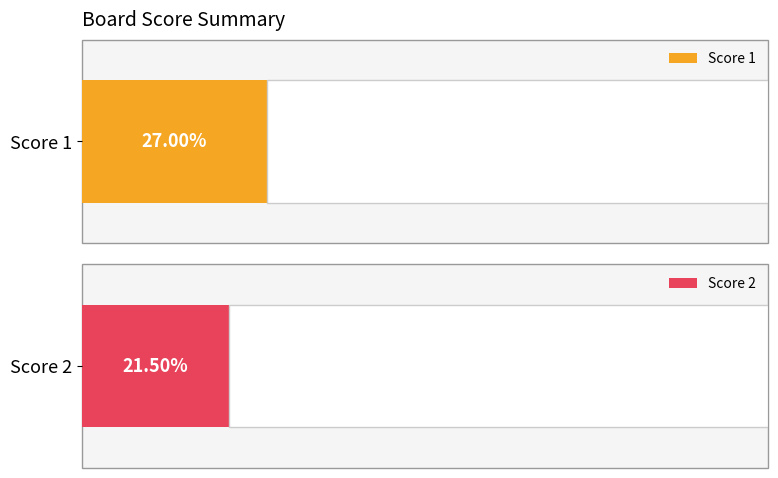

Does the chart contain stacked bars?

No